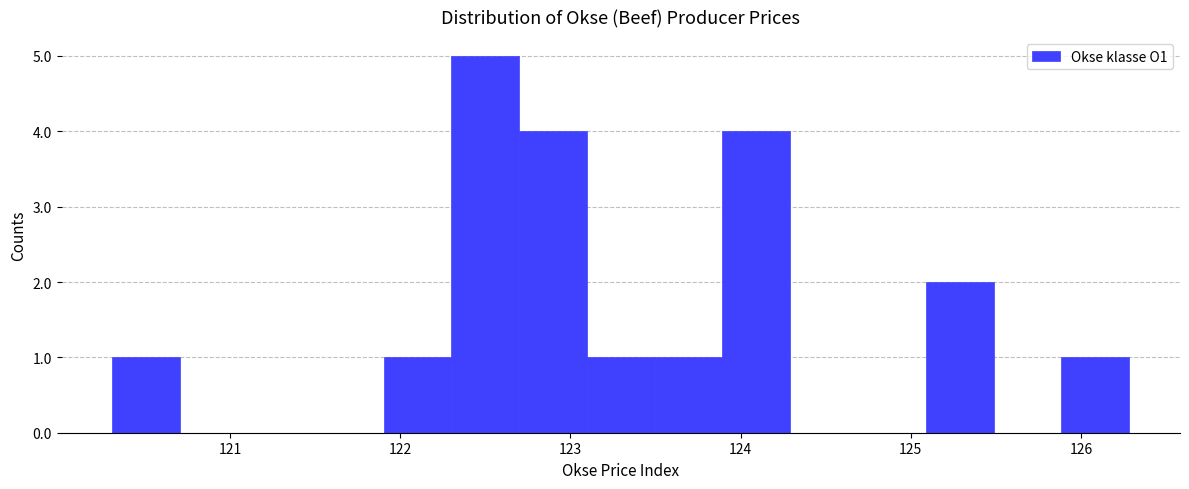

Around what value on the x-axis is the tallest bar? Give the approximate position of its centre, as read against the axis.

122.5